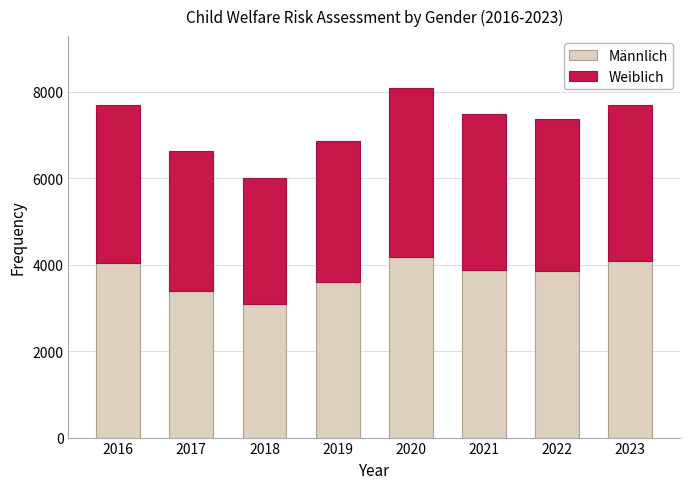

At which category is the sum across all series the highest?

2020